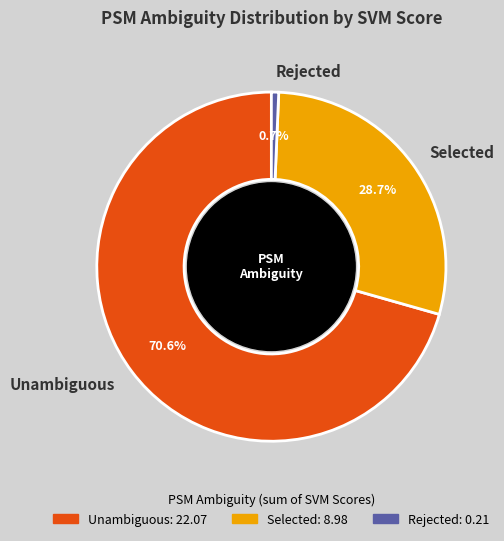

Which slice is the largest?

Unambiguous